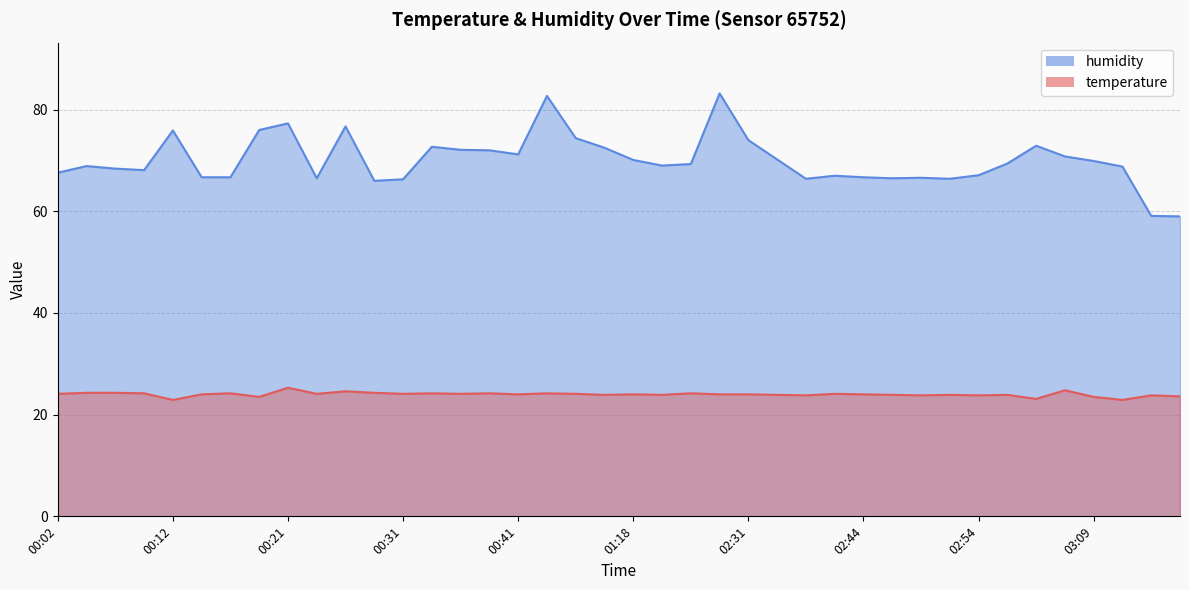

What position from the right is 00:41?

24